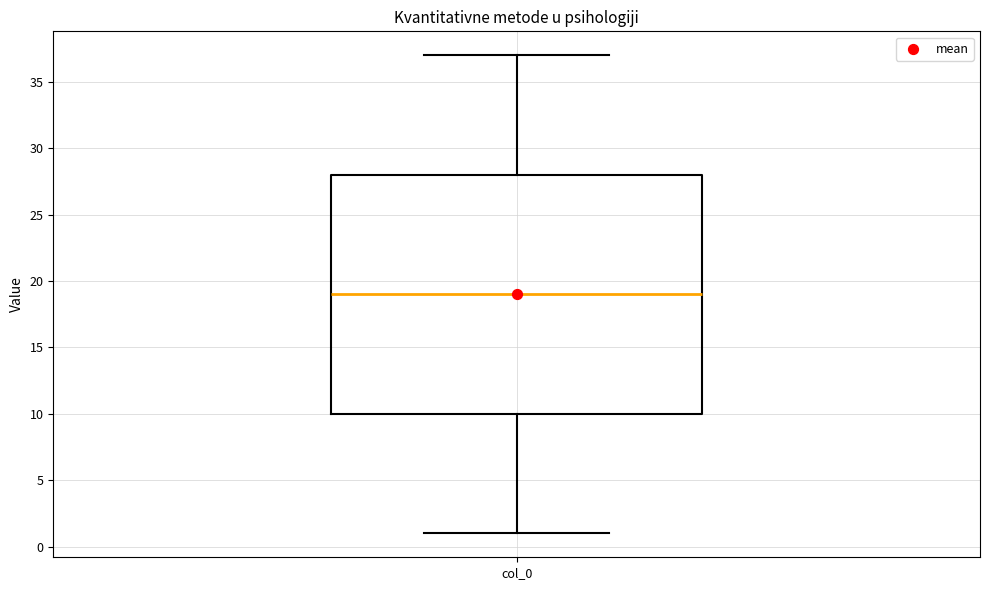

Read this box plot against the y-axis: the position of the median line, the range covered by the box, and the ends of both whiskers. The values are not printed on the chart, so give them approximately, as read against the axis.

median 19, box 10 to 28, whiskers 1 to 37